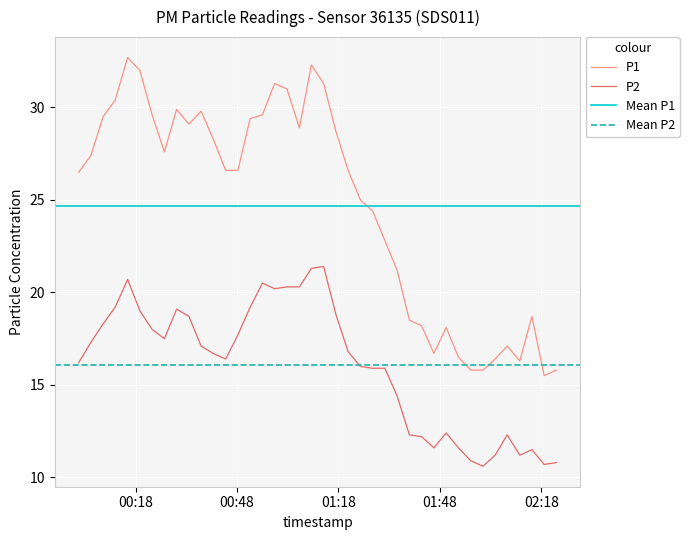

True or false: P1 and P2 intersect in this chart.

False